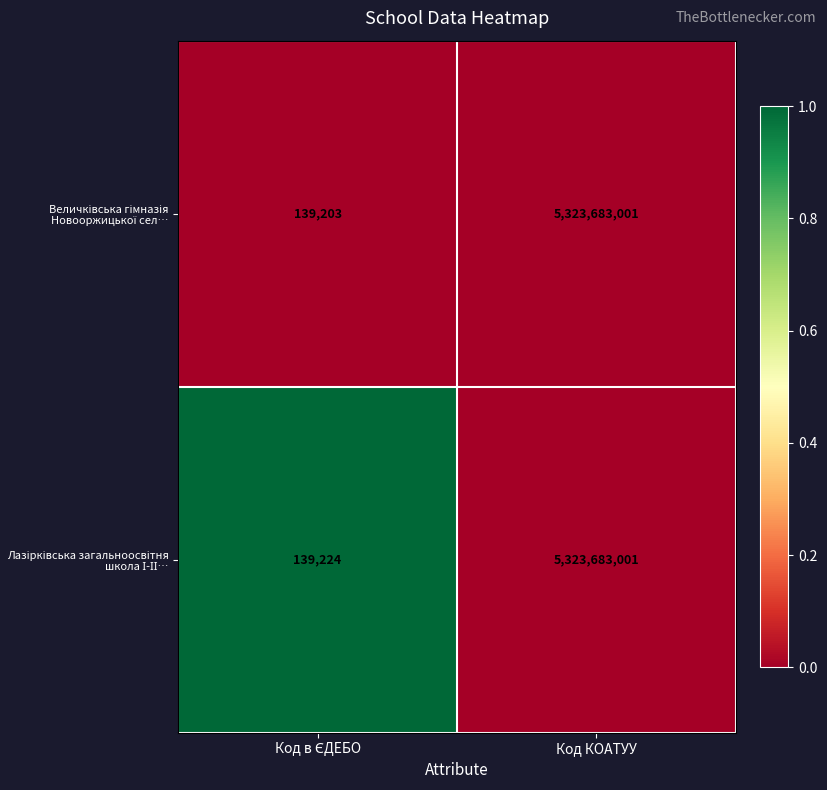

At which category is the sum across all series the highest?

Код КОАТУУ